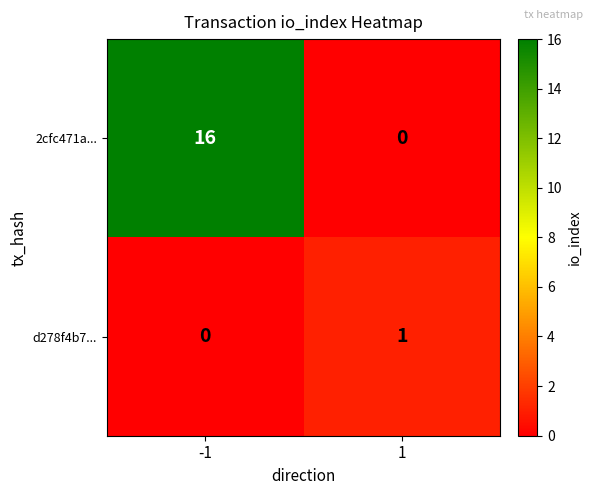

What is the approximate value of 2cfc471a... at -1?

16